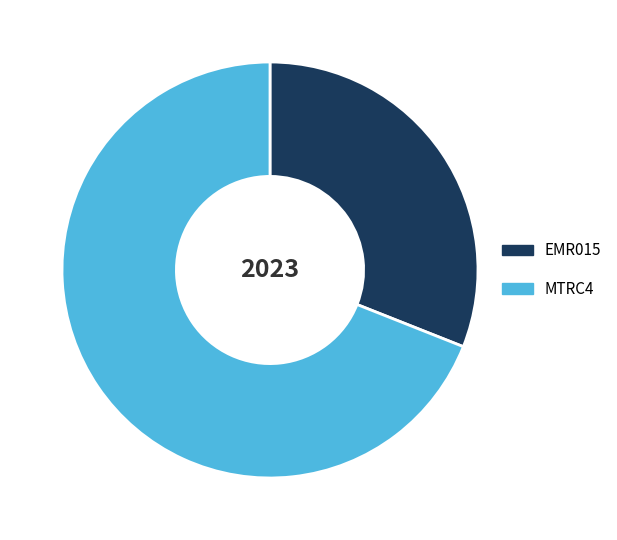

Which category has the smallest portion of the pie?

EMR015